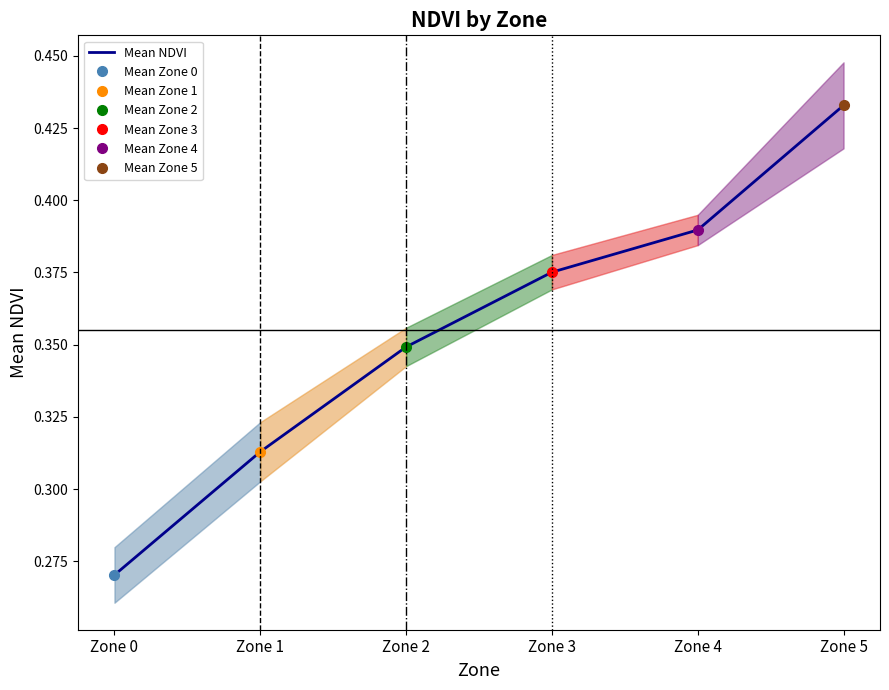

Between Zone 4 and Zone 5, which is larger?

Zone 5